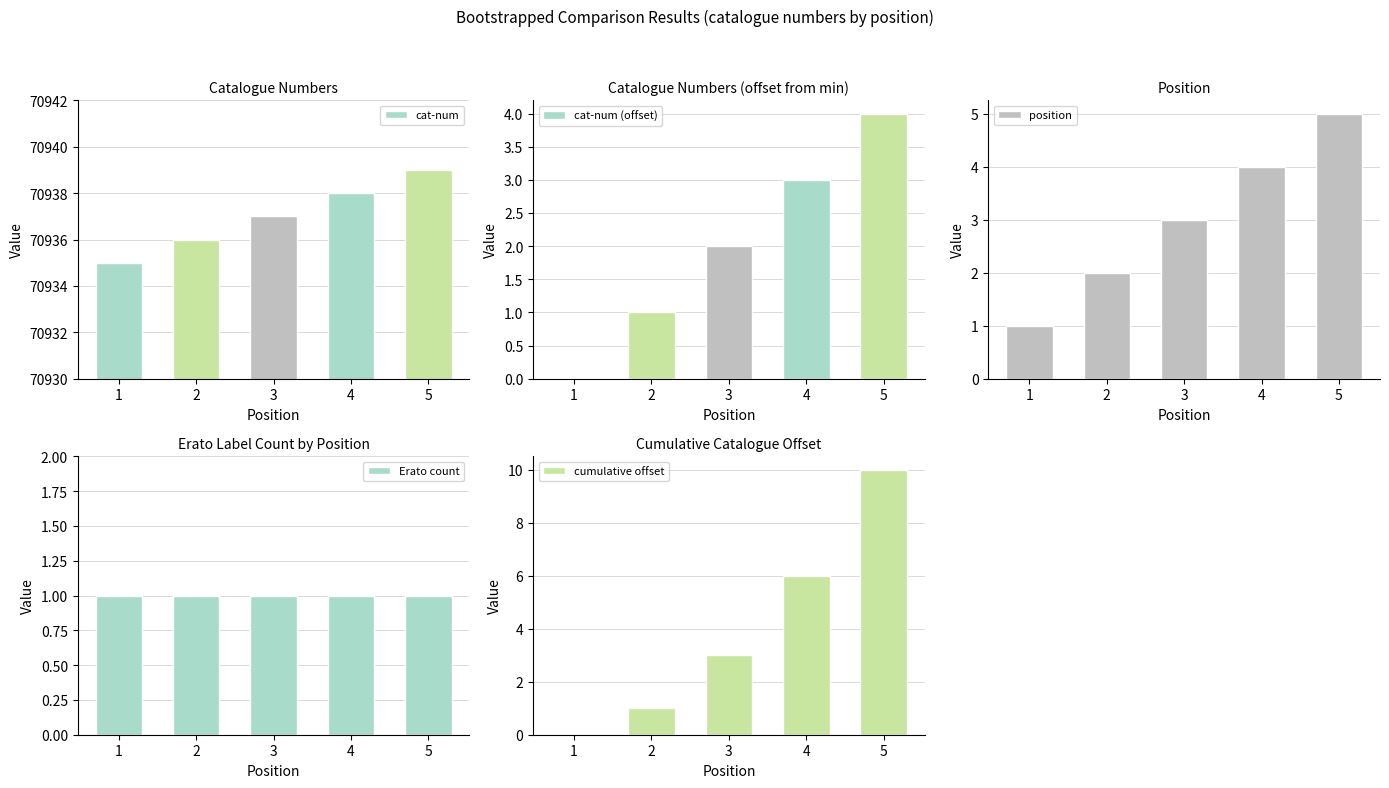

How many distinct data groups are displayed?

5